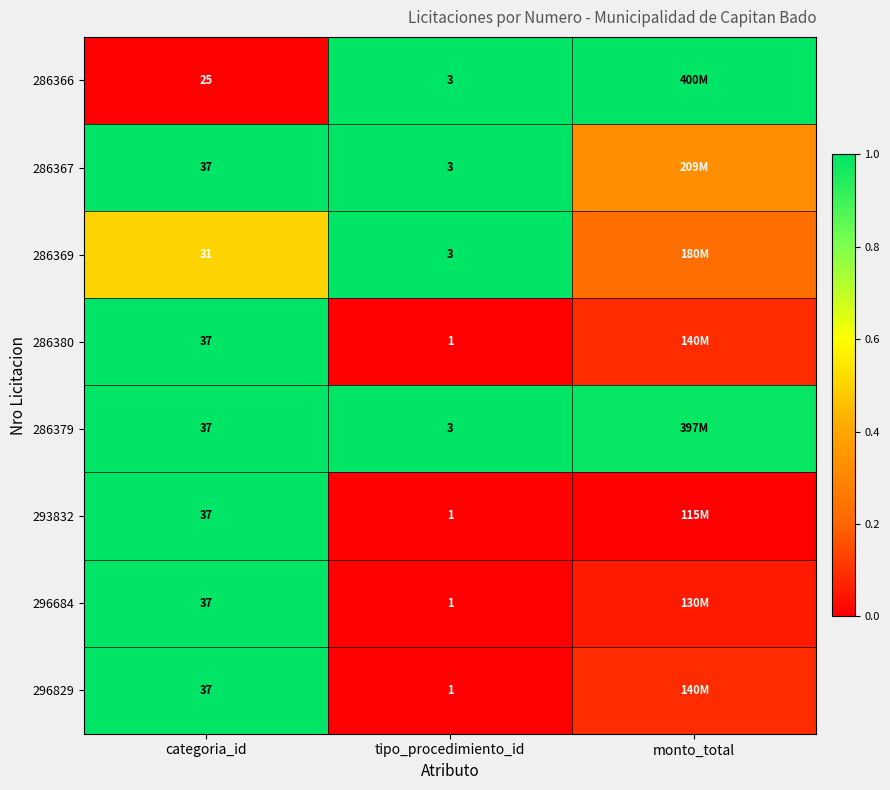

Which series has the largest range (max minus min)?

286366